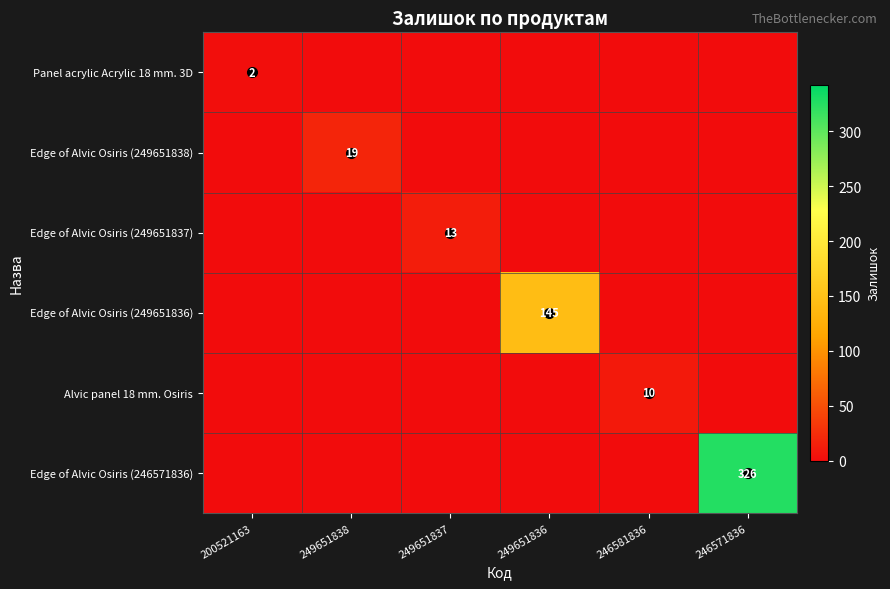

Rank the series at 249651837 from highest to lowest value.

Edge of Alvic Osiris (249651837), Panel acrylic Acrylic 18 mm. 3D, Edge of Alvic Osiris (249651838), Edge of Alvic Osiris (249651836), Alvic panel 18 mm. Osiris, Edge of Alvic Osiris (246571836)